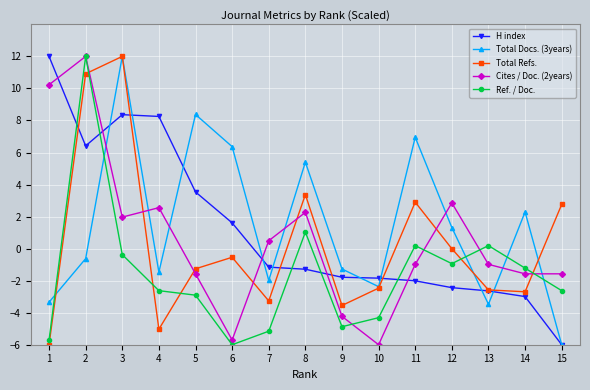

At 9, list the series in order from largest to smallest.

Total Docs. (3years), H index, Total Refs., Cites / Doc. (2years), Ref. / Doc.